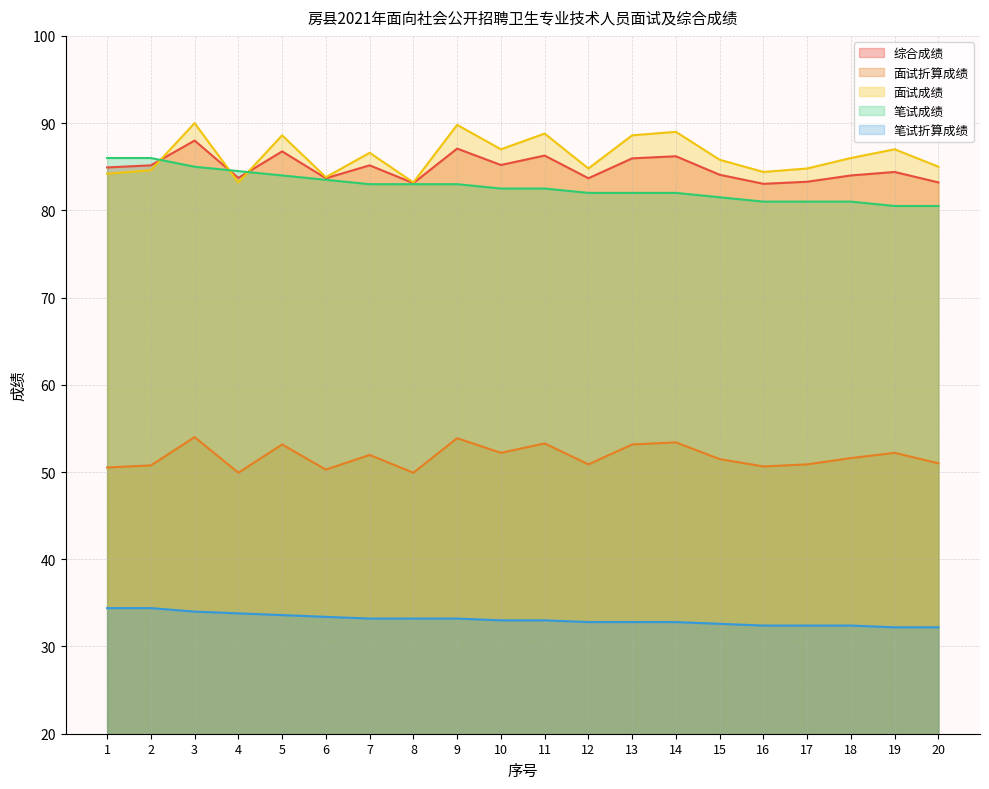

Reading right to left, what are all the values shown in this chart?

综合成绩: 83.2	84.4	84.0	83.3	83.0	84.1	86.2	86.0	83.7	86.3	85.2	87.1	83.1	85.2	83.7	86.8	83.7	88.0	85.2	84.9
面试折算成绩: 51.0	52.2	51.6	50.9	50.6	51.5	53.4	53.2	50.9	53.3	52.2	53.9	49.9	52.0	50.3	53.2	49.9	54.0	50.8	50.5
面试成绩: 85.0	87.0	86.0	84.8	84.4	85.8	89.0	88.6	84.8	88.8	87.0	89.8	83.2	86.6	83.8	88.6	83.2	90.0	84.6	84.2
笔试成绩: 80.5	80.5	81.0	81.0	81.0	81.5	82.0	82.0	82.0	82.5	82.5	83.0	83.0	83.0	83.5	84.0	84.5	85.0	86.0	86.0
笔试折算成绩: 32.2	32.2	32.4	32.4	32.4	32.6	32.8	32.8	32.8	33.0	33.0	33.2	33.2	33.2	33.4	33.6	33.8	34.0	34.4	34.4